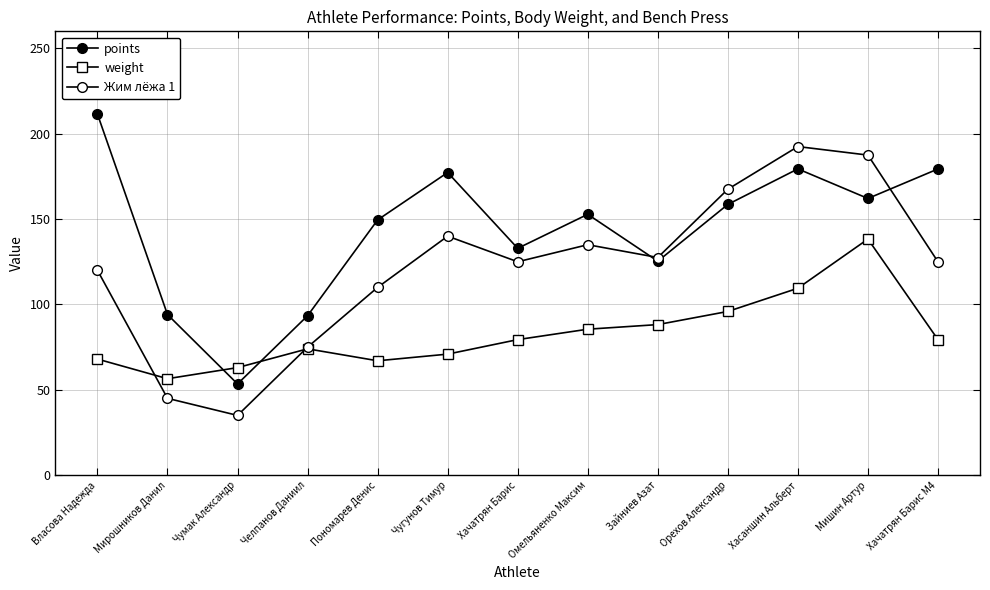

What value does the weight series have at Чумак Александр?

63.0